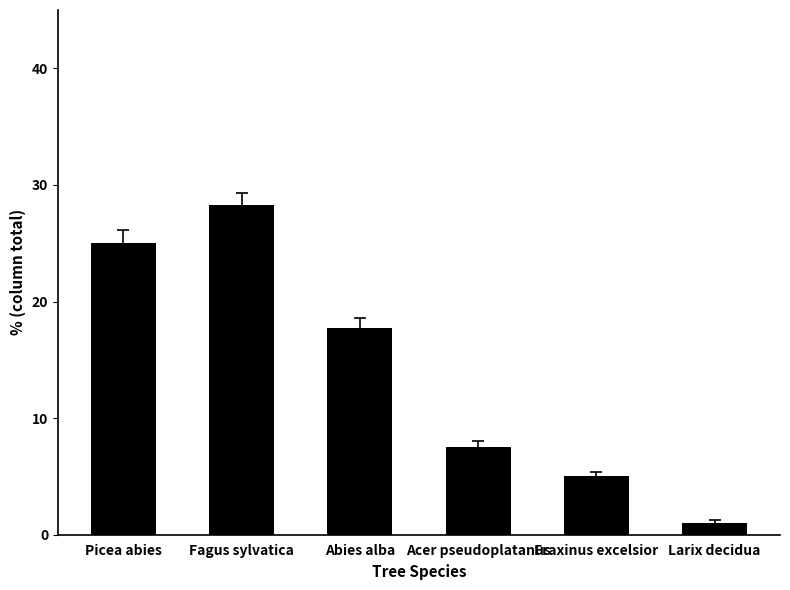

Are the bars horizontal?

No